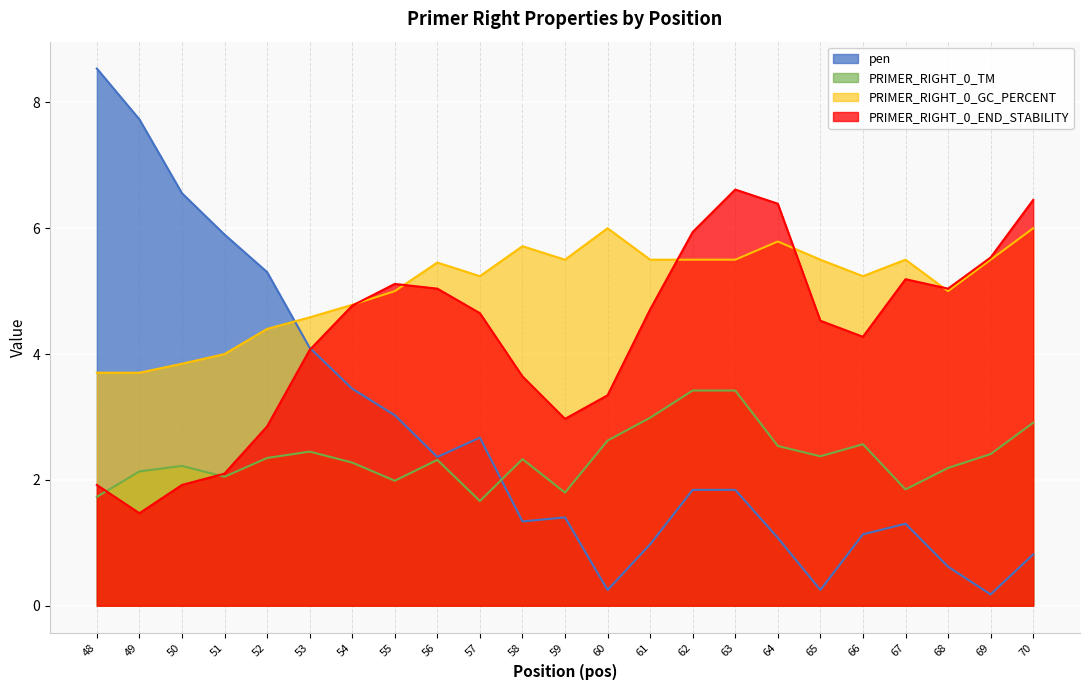

What are all the series names shown in the legend?

pen, PRIMER_RIGHT_0_TM, PRIMER_RIGHT_0_GC_PERCENT, PRIMER_RIGHT_0_END_STABILITY